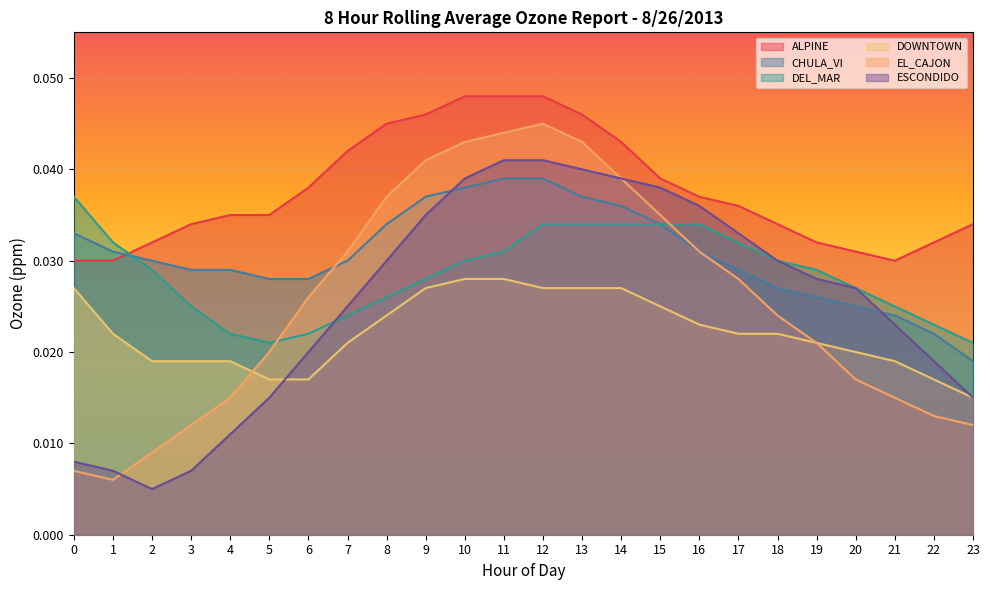

How many distinct data groups are displayed?

6